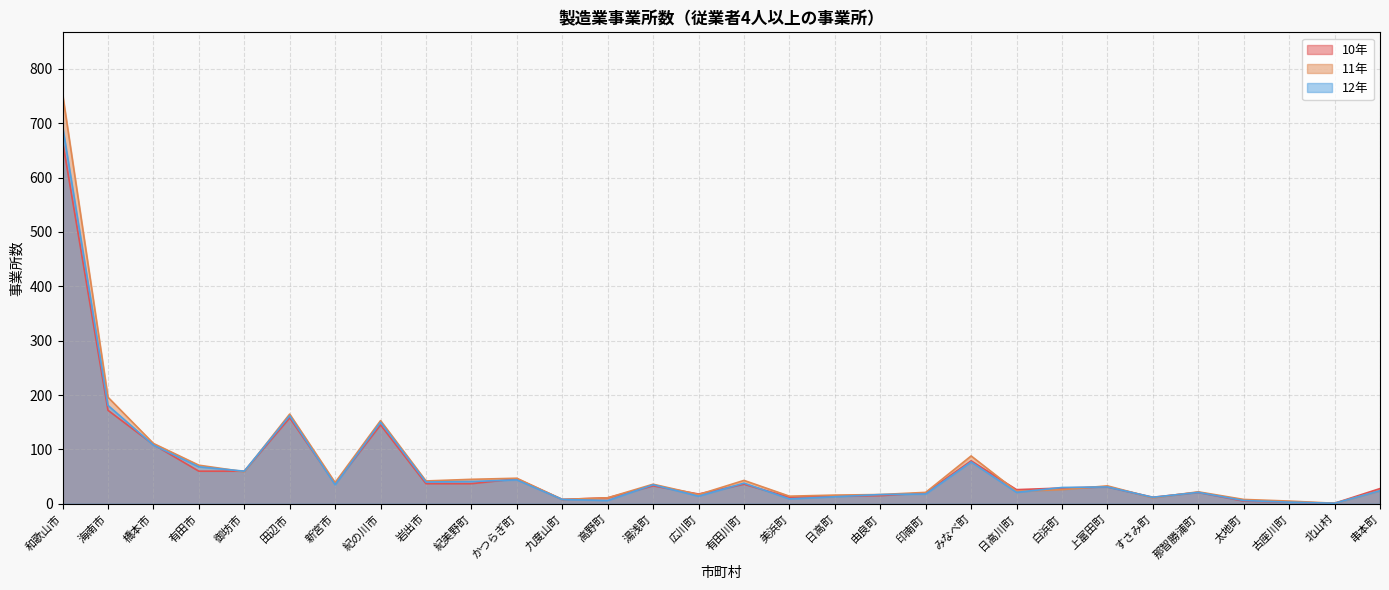

Where is 11年 nearest to the value 377?

海南市